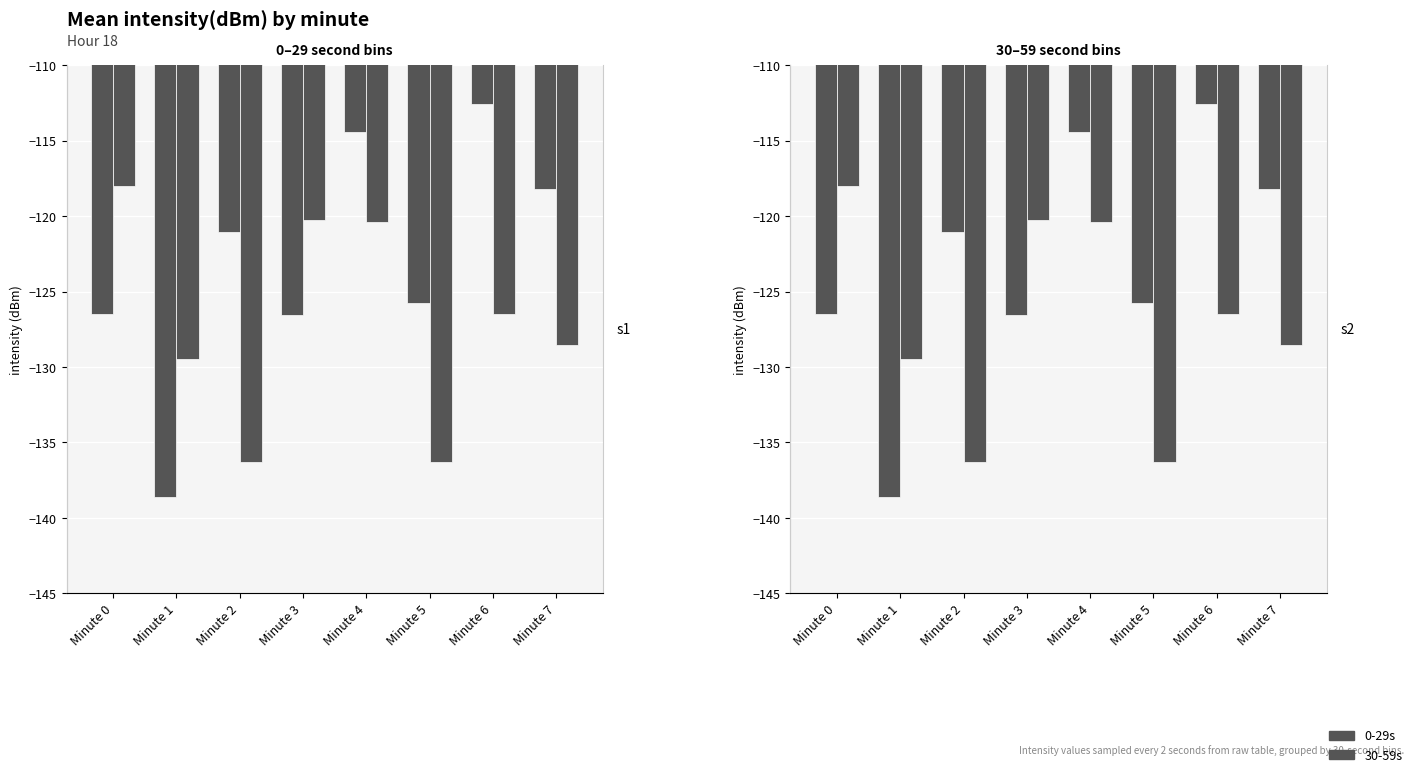

Rank the series at Minute 2 from highest to lowest value.

0-29s, 30-59s